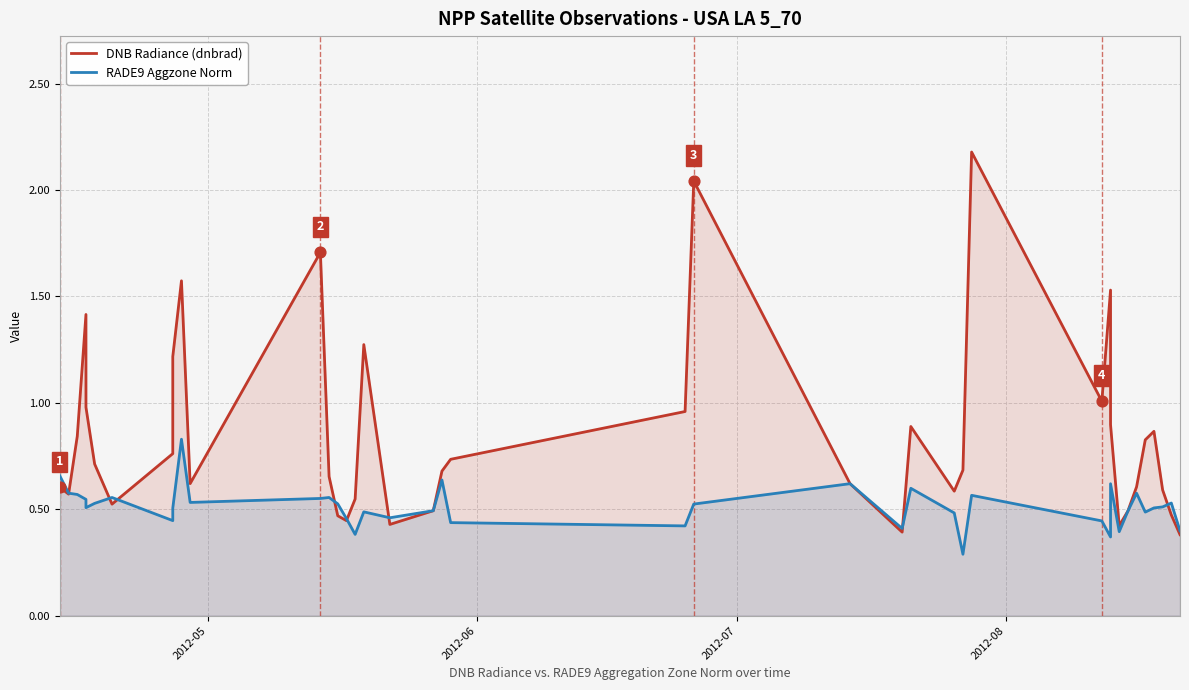

Which series contains the highest Y value?

DNB Radiance (dnbrad)